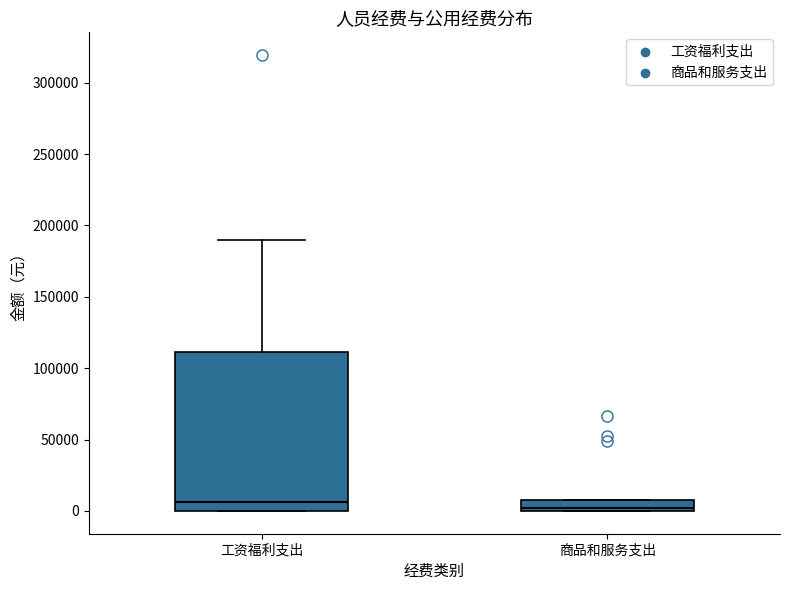

Where is the lower edge of the box for 工资福利支出 on the y-axis? The values are not printed on the chart, so give them approximately, as read against the axis.

0